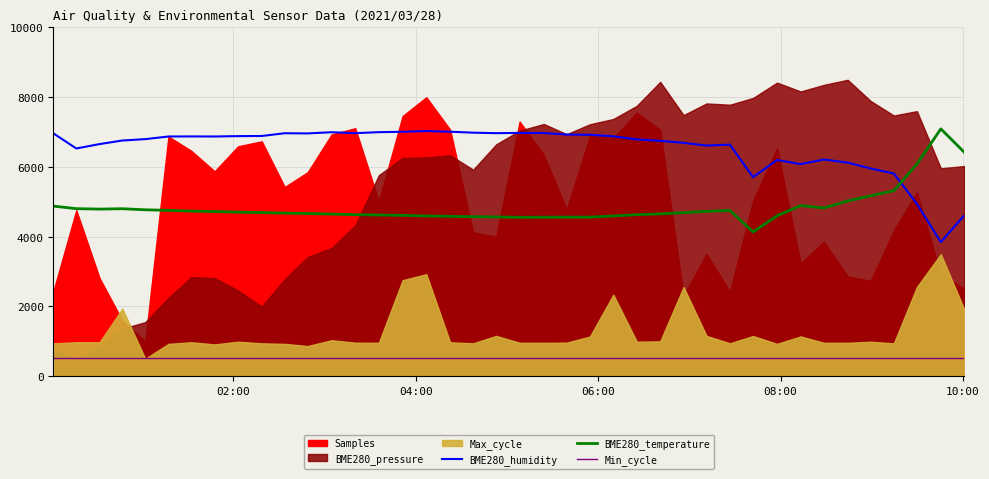

True or false: BME280_temperature and Min_cycle intersect in this chart.

False